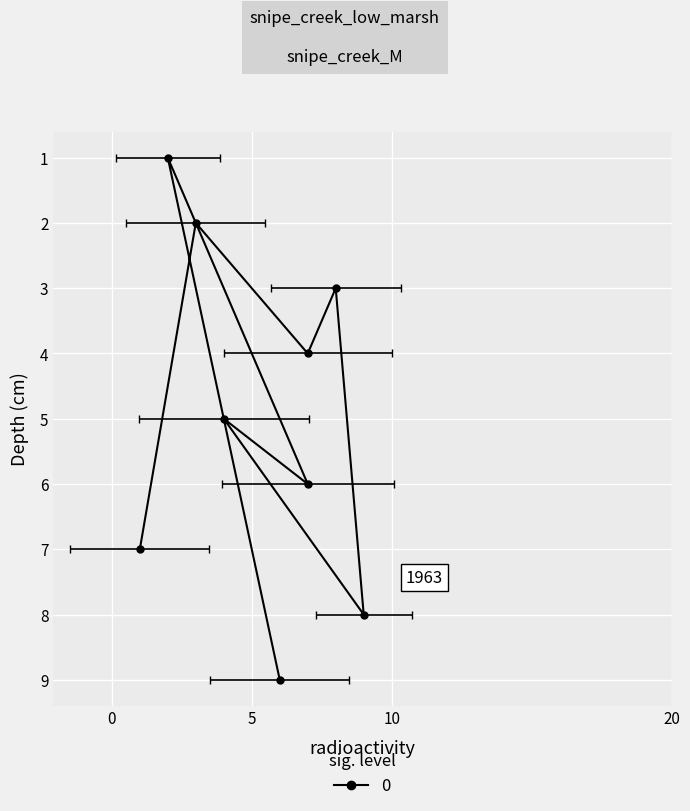

What is the label of the 3rd point from the right?

6